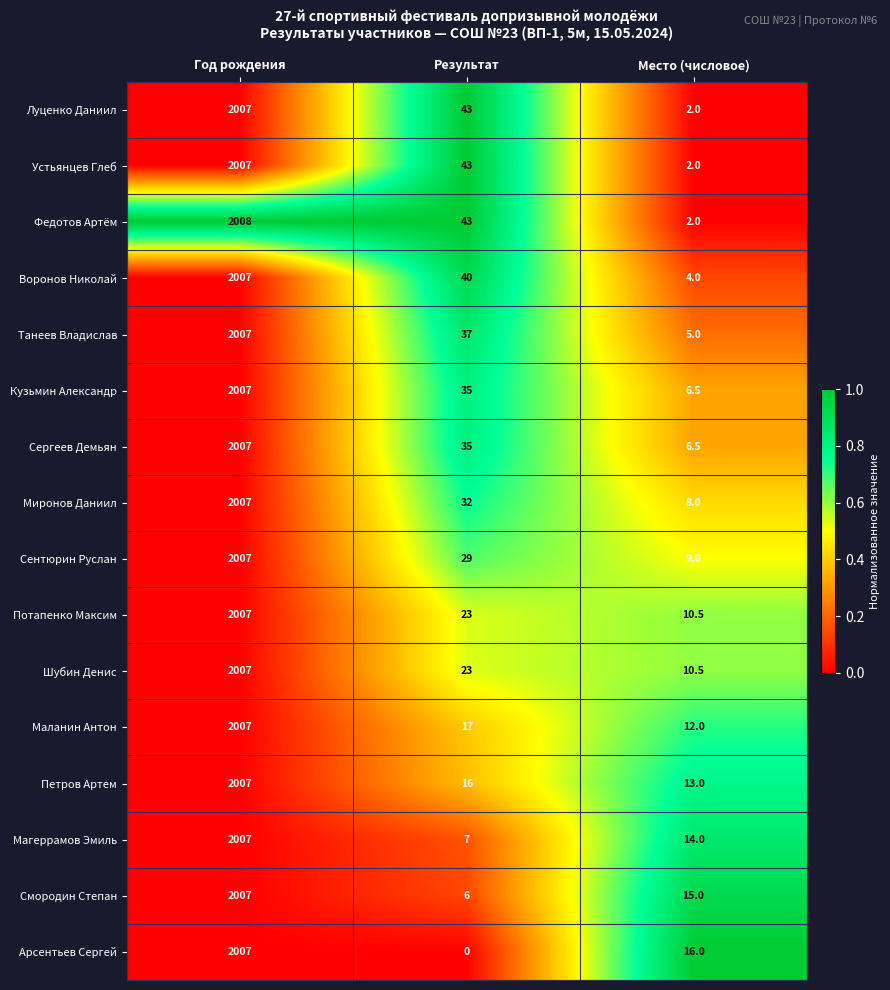

What is the maximum value shown in the chart?

2008.0